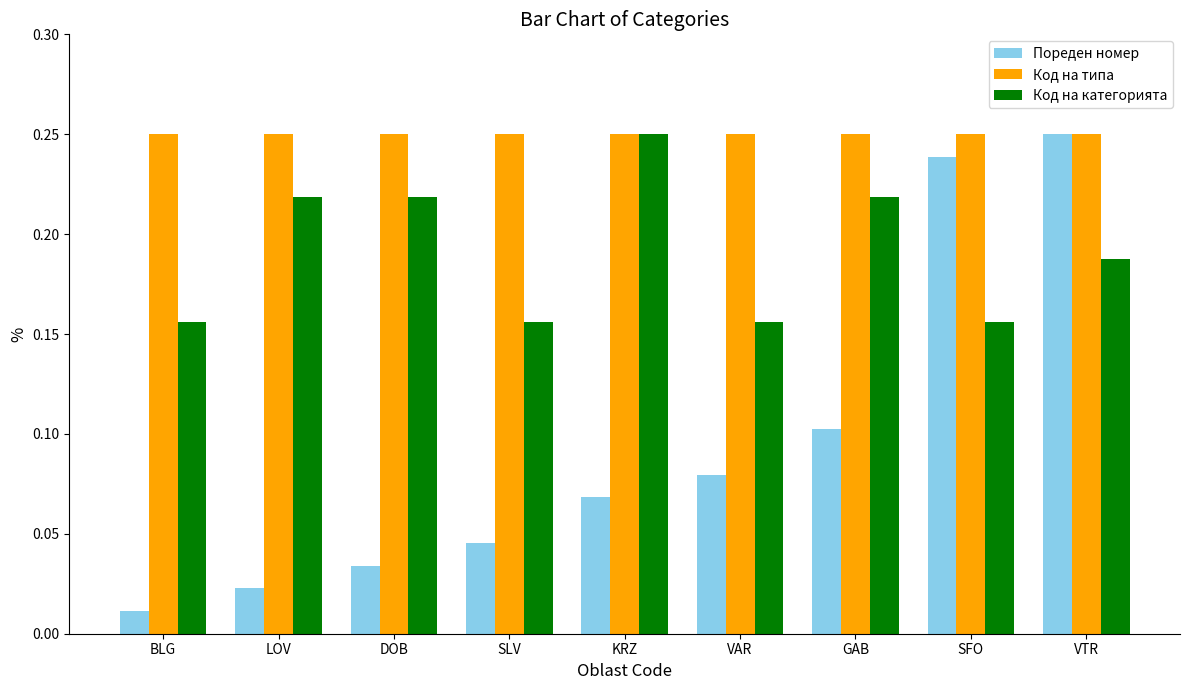

Which series has the largest range (max minus min)?

Пореден номер